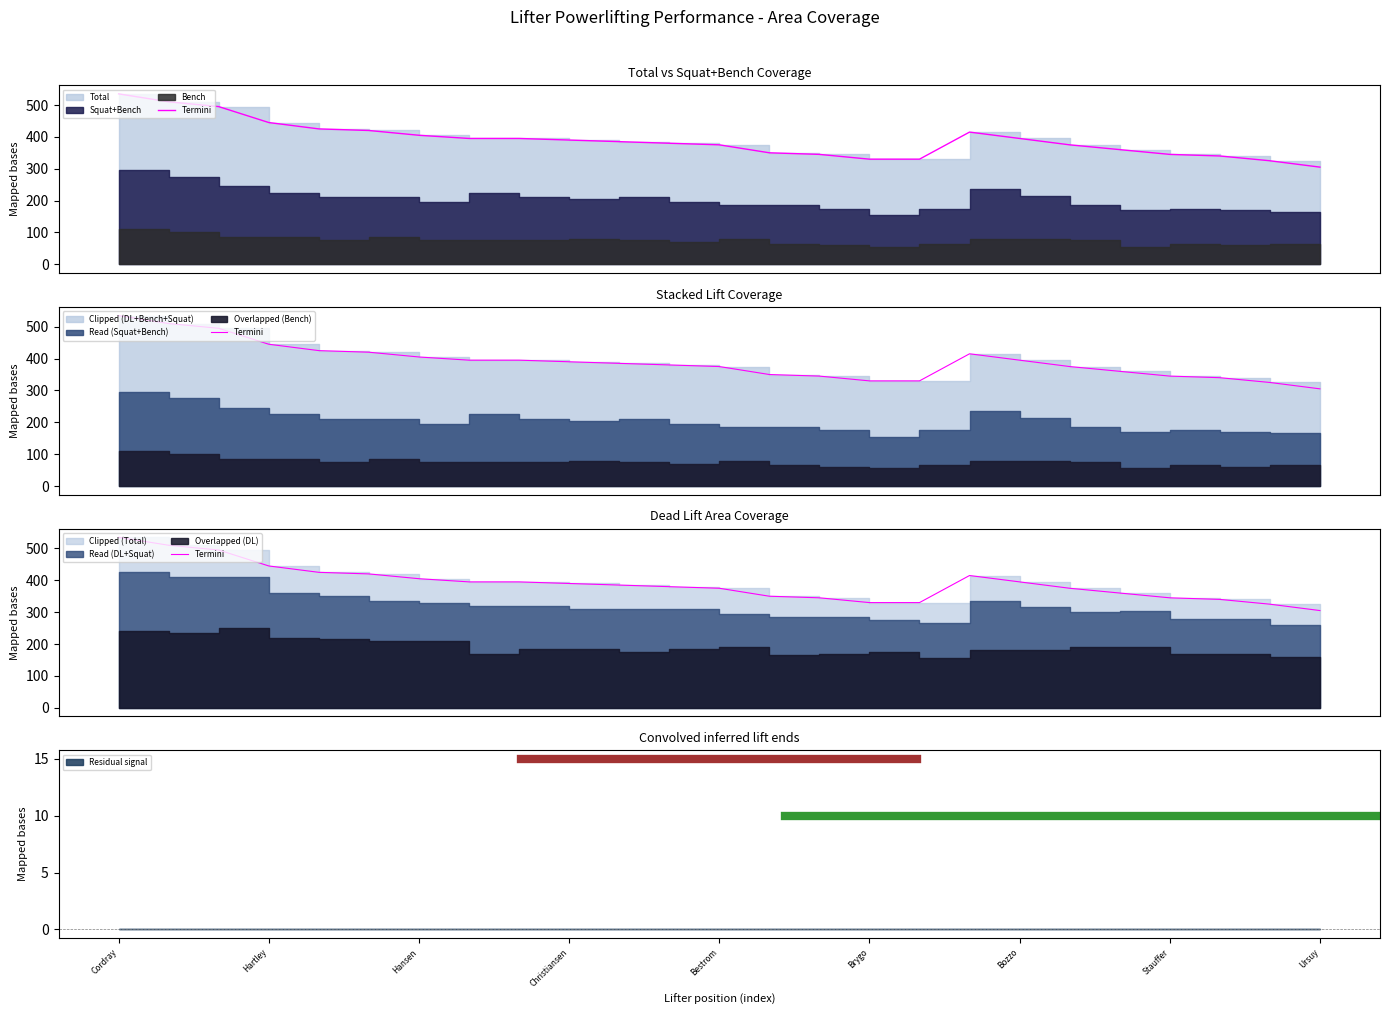

What is the label of the 3rd point from the left?

Hansen